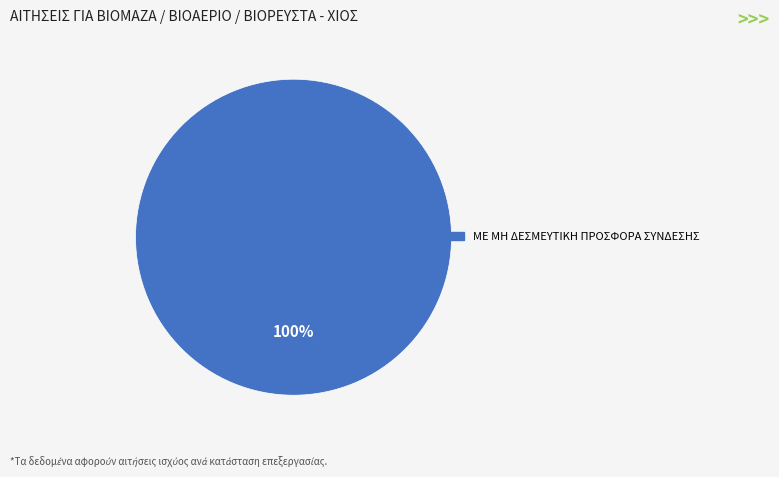

Is there a majority slice in this chart?

Yes